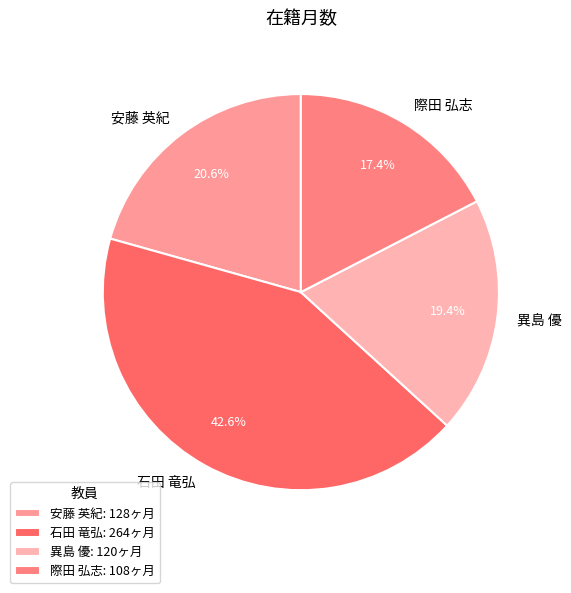

Is there any slice that represents more than half of the pie?

No